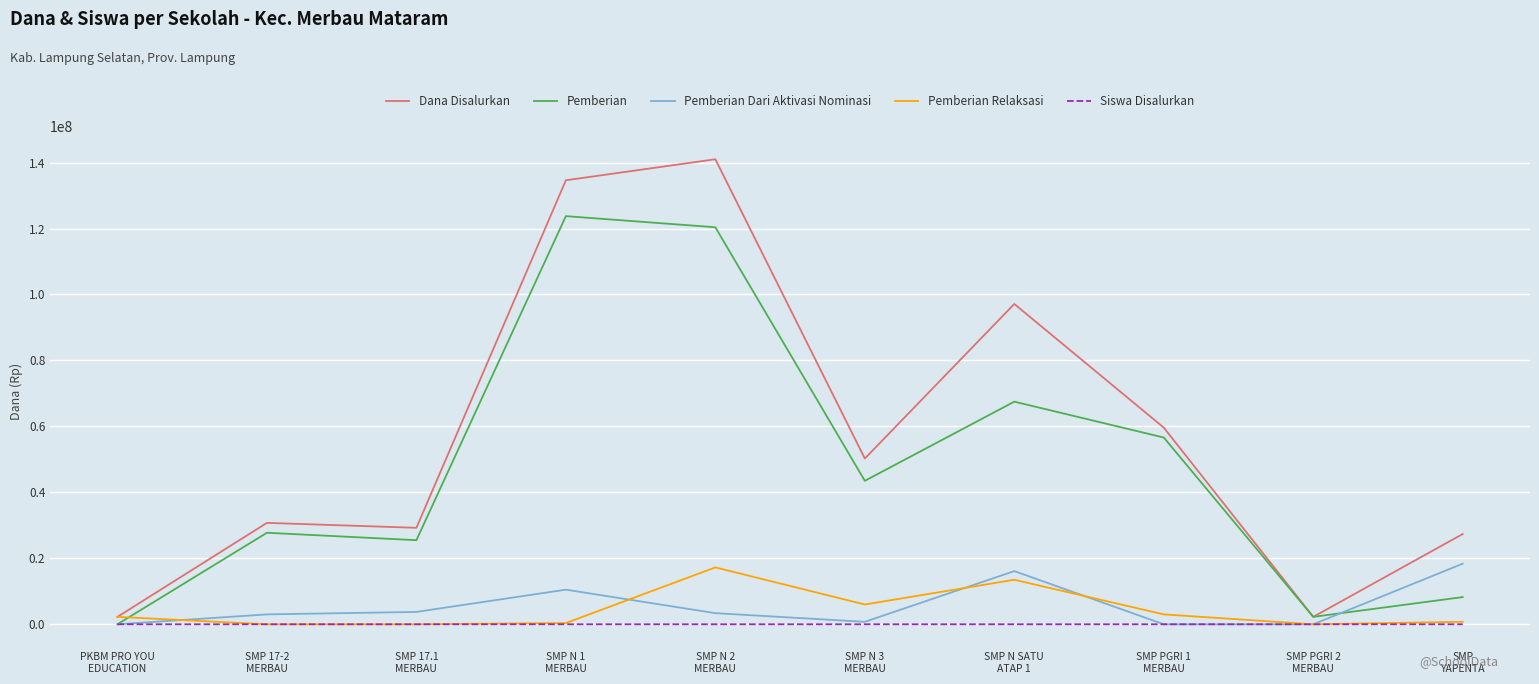

At how many categories does at least one series exceed 46465956?

5